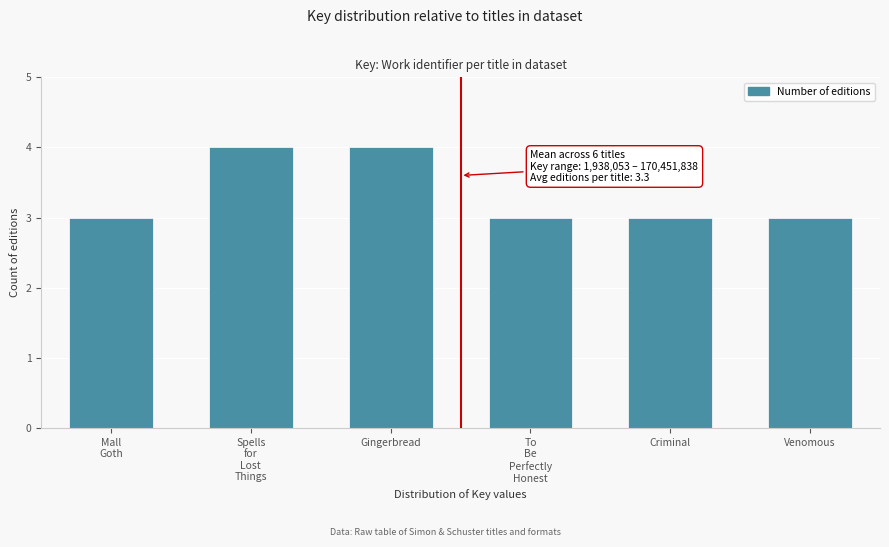

Reading right to left, what are all the values shown in this chart?

3	3	3	4	4	3